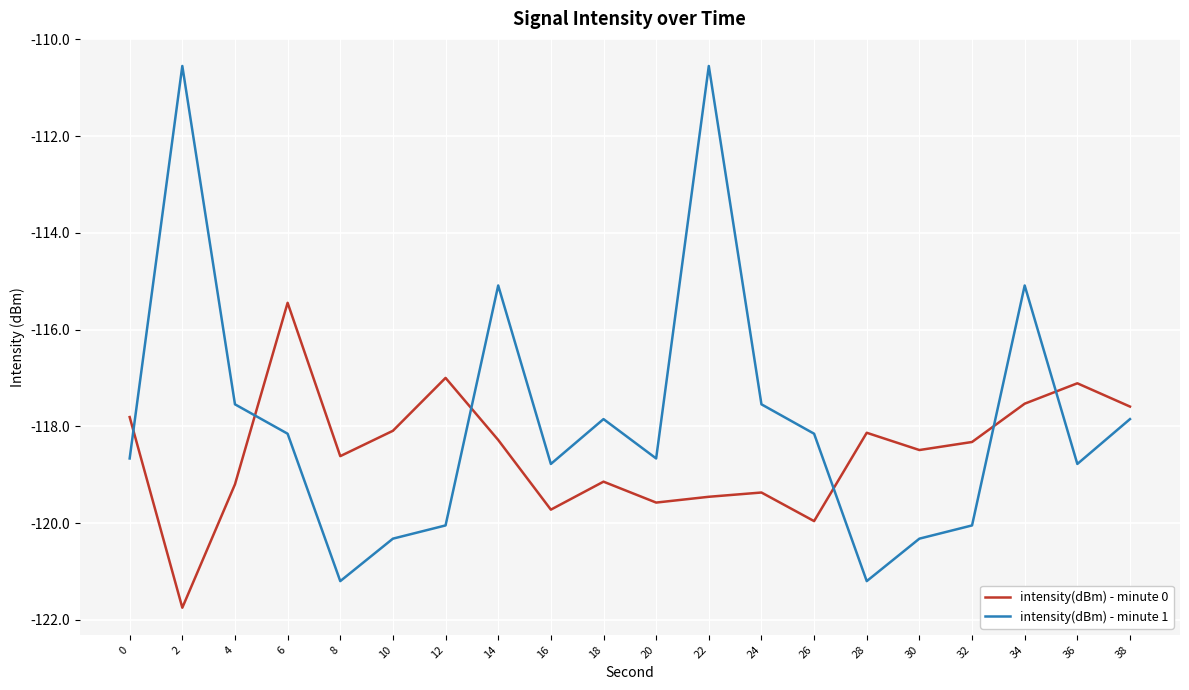

What value does the intensity(dBm) - minute 1 series have at 16?

-118.8